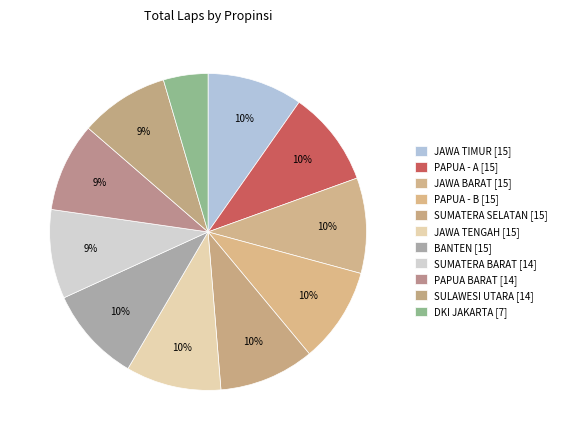

To the nearest percent, what portion does PAPUA BARAT represent?

9%